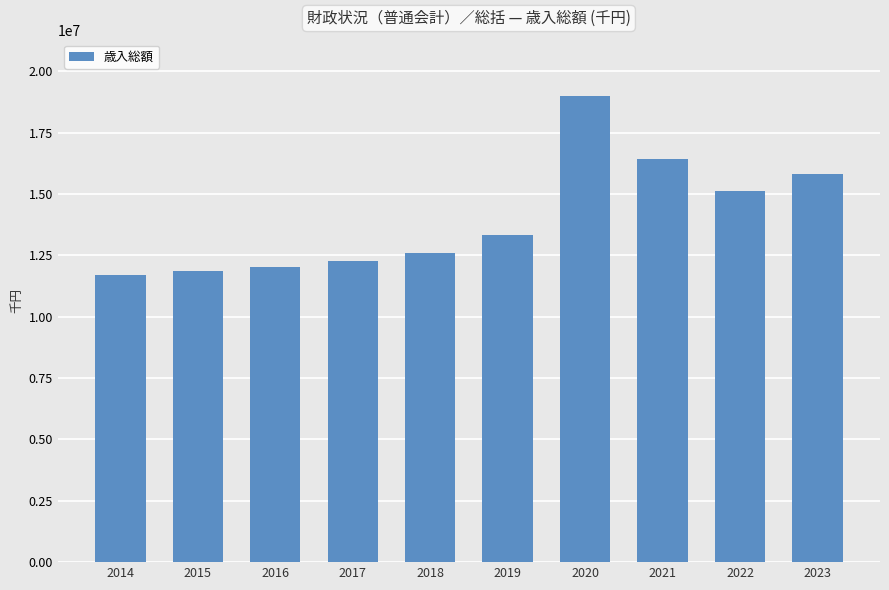

At which label is the value closest to 15352559?

2022